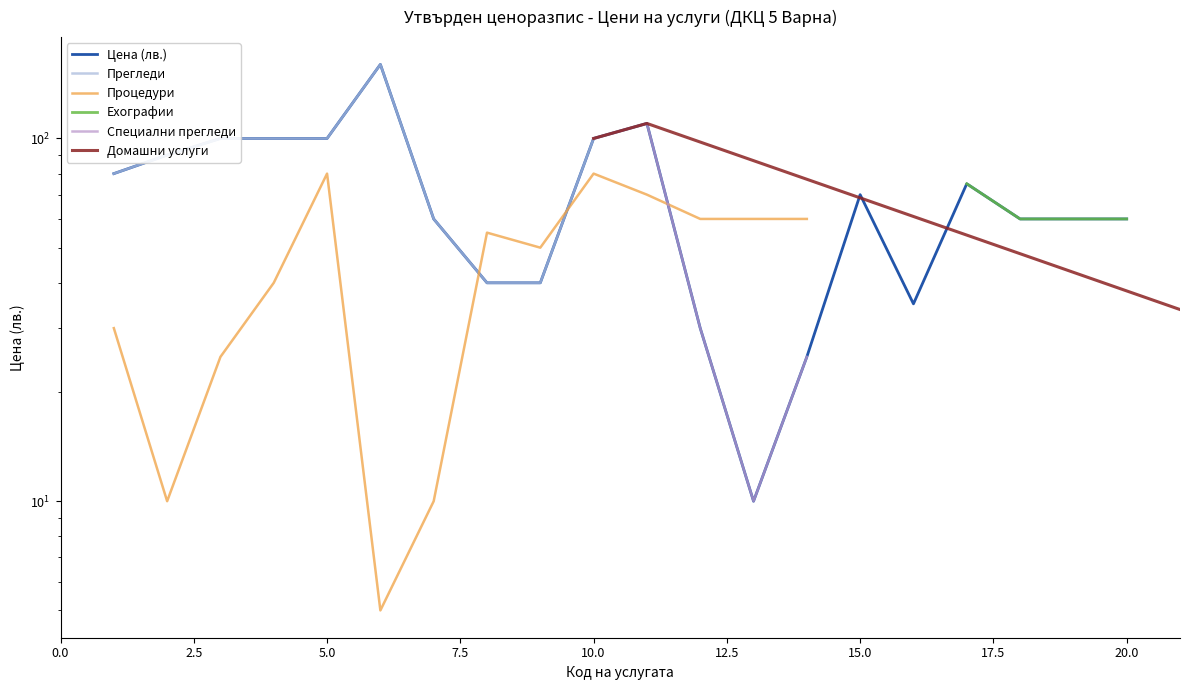

List the labels in order of value, largest first.

6, 11, 3, 4, 5, 10, 2, 1, 17, 15, 7, 18, 19, 20, 8, 9, 16, 12, 14, 13